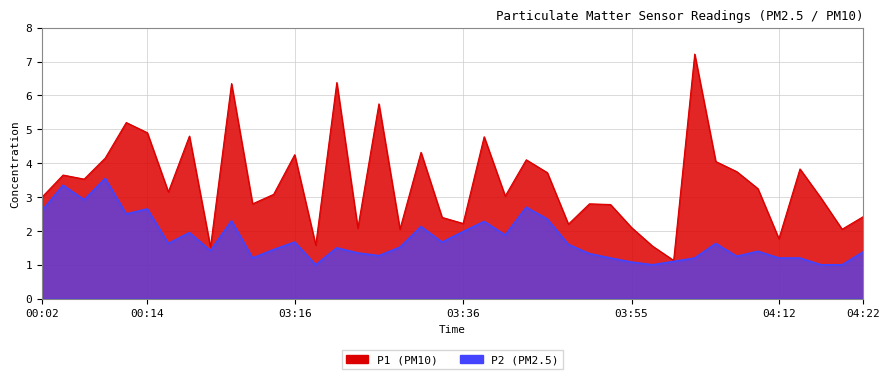

Where is P1 nearest to the value 4?

04:05